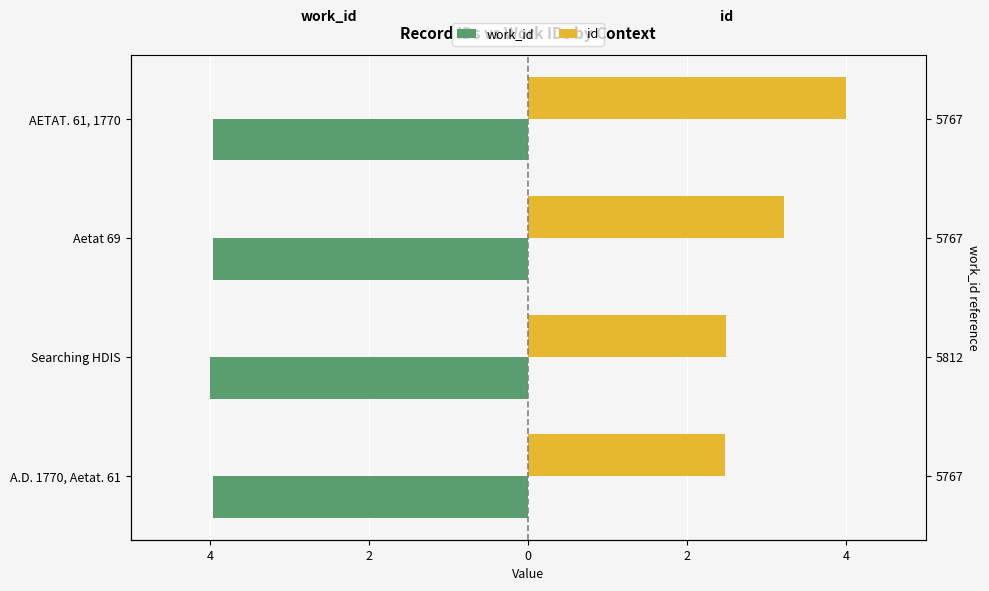

What is the minimum value for id?

2.5